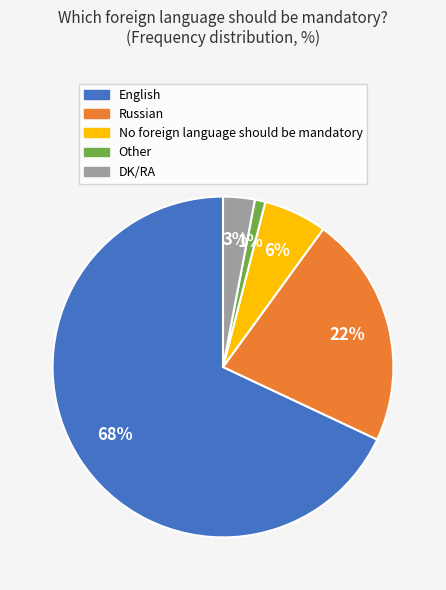

What percentage is the No foreign language should be mandatory slice, to the nearest percent?

6%